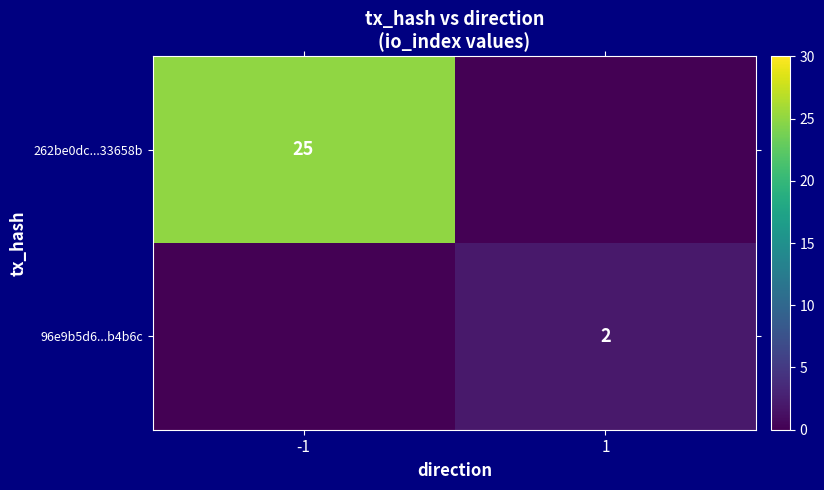

Which category has the lowest value across all series?

1